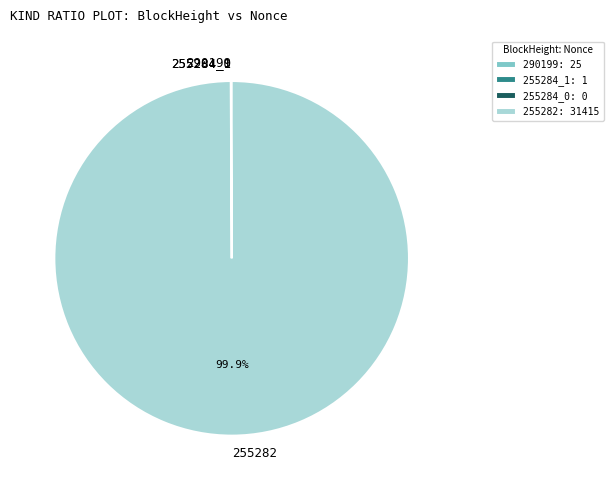

Is there a majority slice in this chart?

Yes